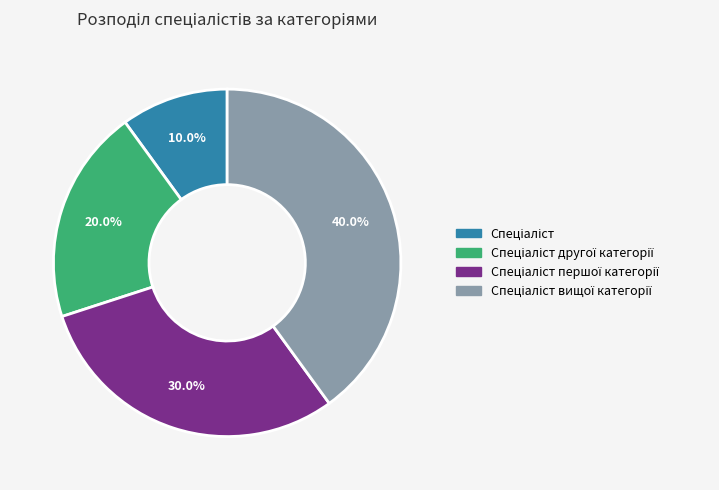

Does any single category account for the majority?

No